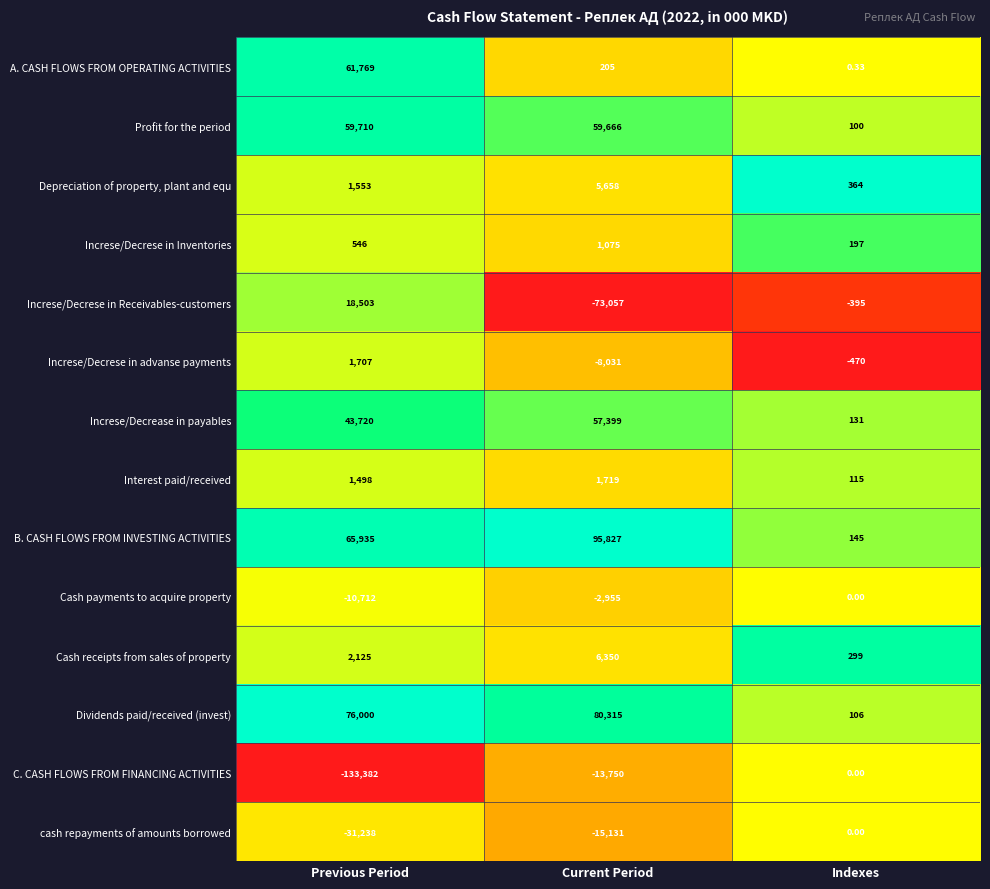

Which series has the widest spread of values?

C. CASH FLOWS FROM FINANCING ACTIVITIES